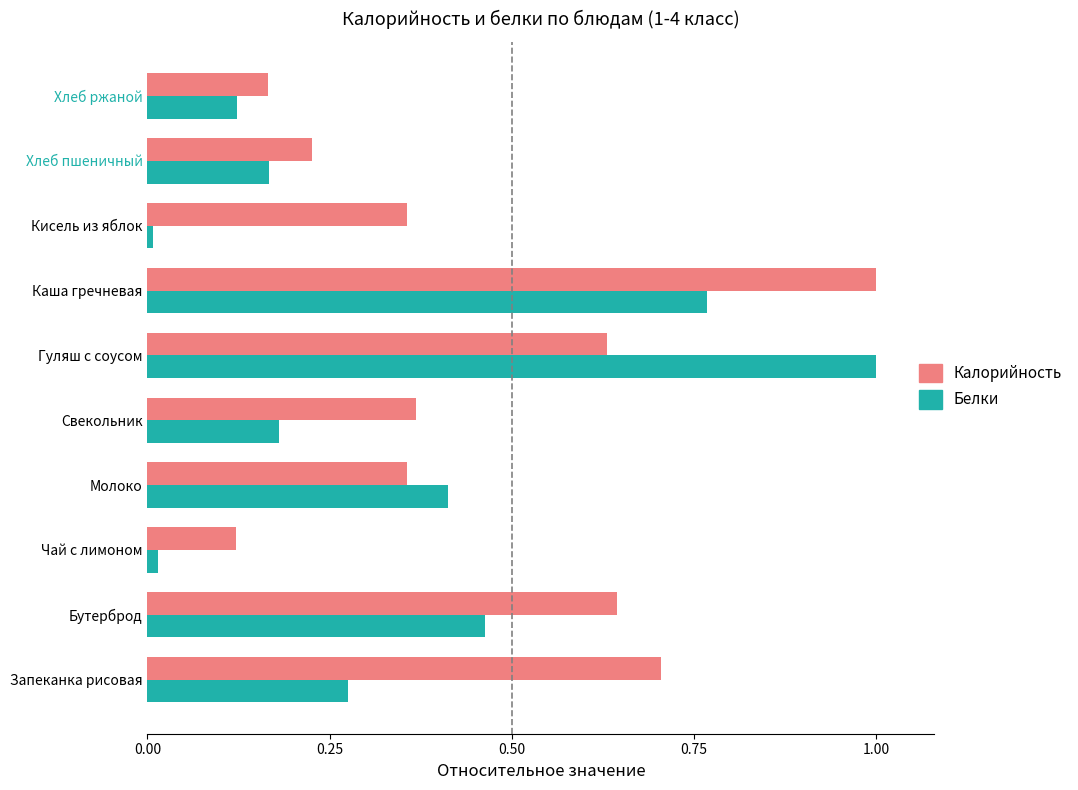

Which series has the largest range (max minus min)?

Белки